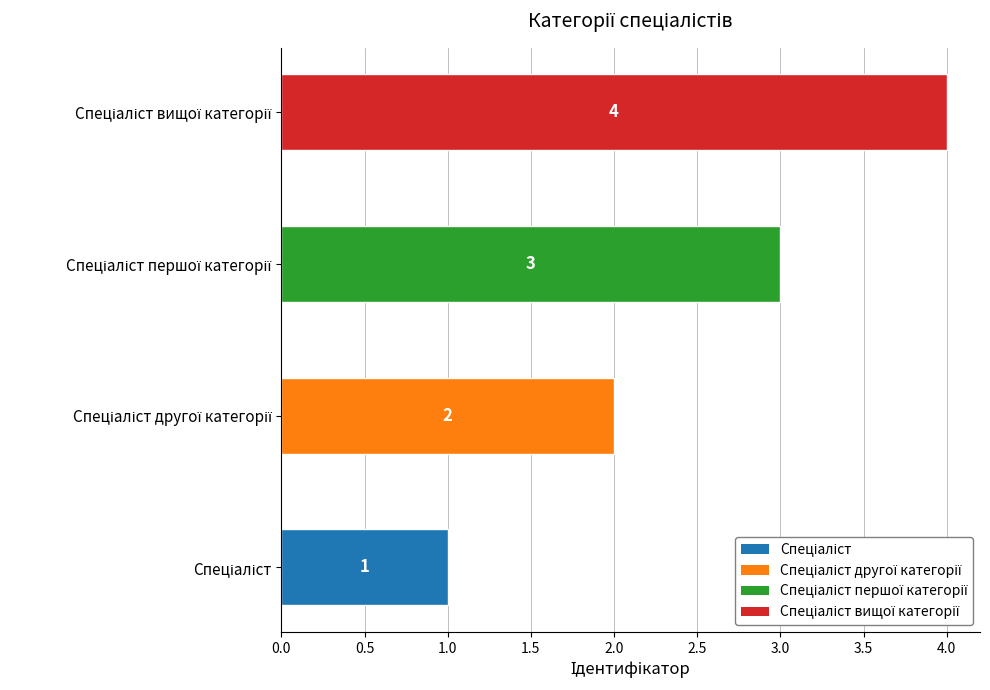

What is the sum of all values?

10